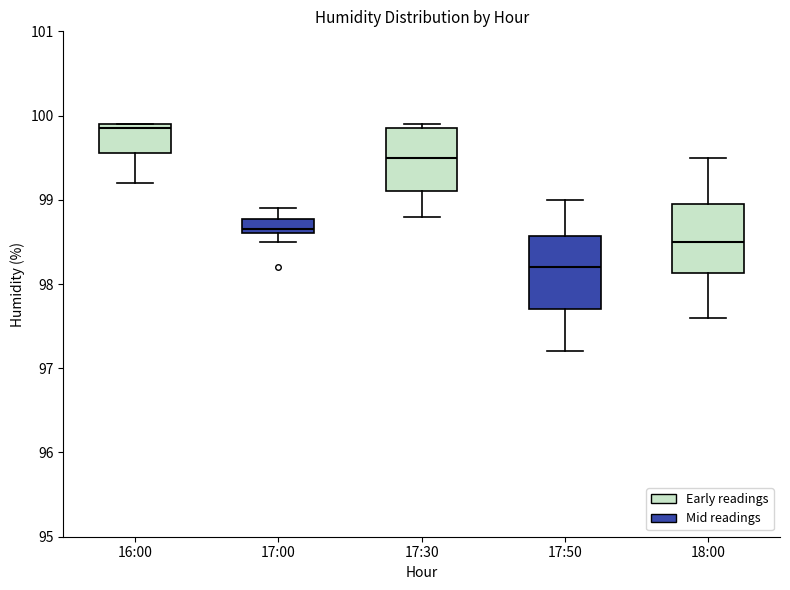

Which box's median line is the highest?

16:00